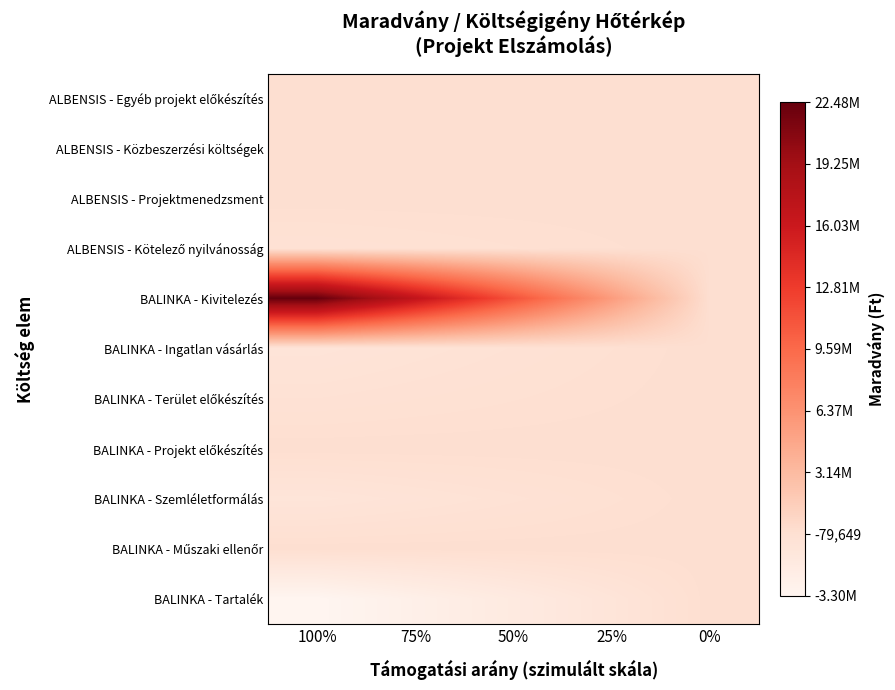

Rank the series by their maximum value, from lowest to highest.

ALBENSIS - Egyéb projekt előkészítés, ALBENSIS - Közbeszerzési költségek, ALBENSIS - Projektmenedzsment, ALBENSIS - Kötelező nyilvánosság, BALINKA - Ingatlan vásárlás, BALINKA - Terület előkészítés, BALINKA - Projekt előkészítés, BALINKA - Szemléletformálás, BALINKA - Műszaki ellenőr, BALINKA - Tartalék, BALINKA - Kivitelezés